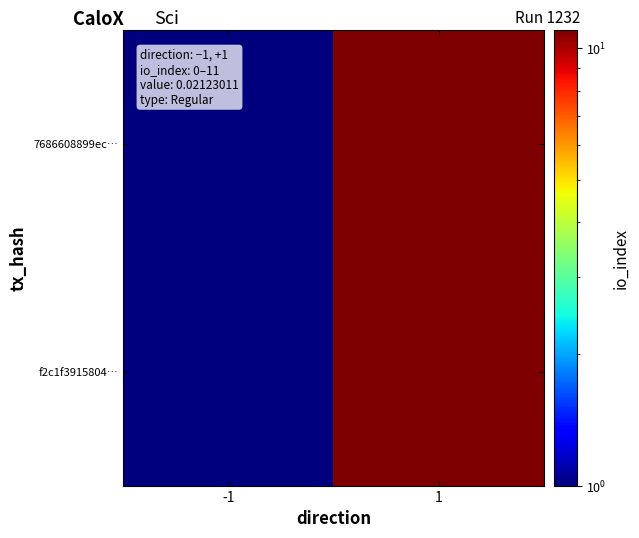

Which label corresponds to the smallest value in the chart?

-1